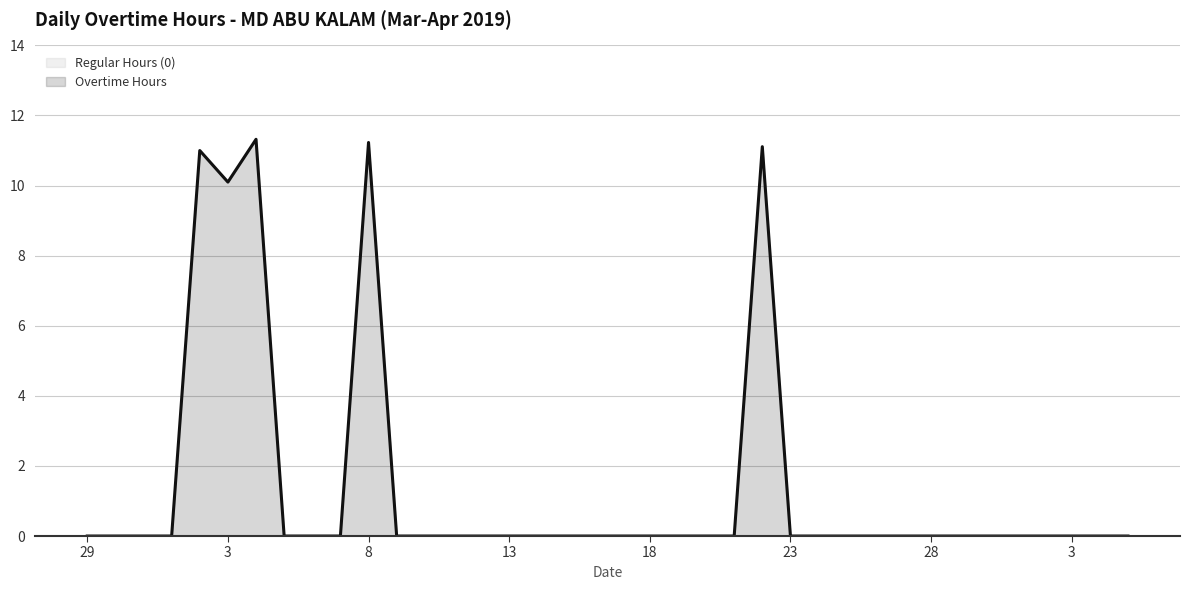

How many interior local valleys (lower than both neighbors) does the data have?

1